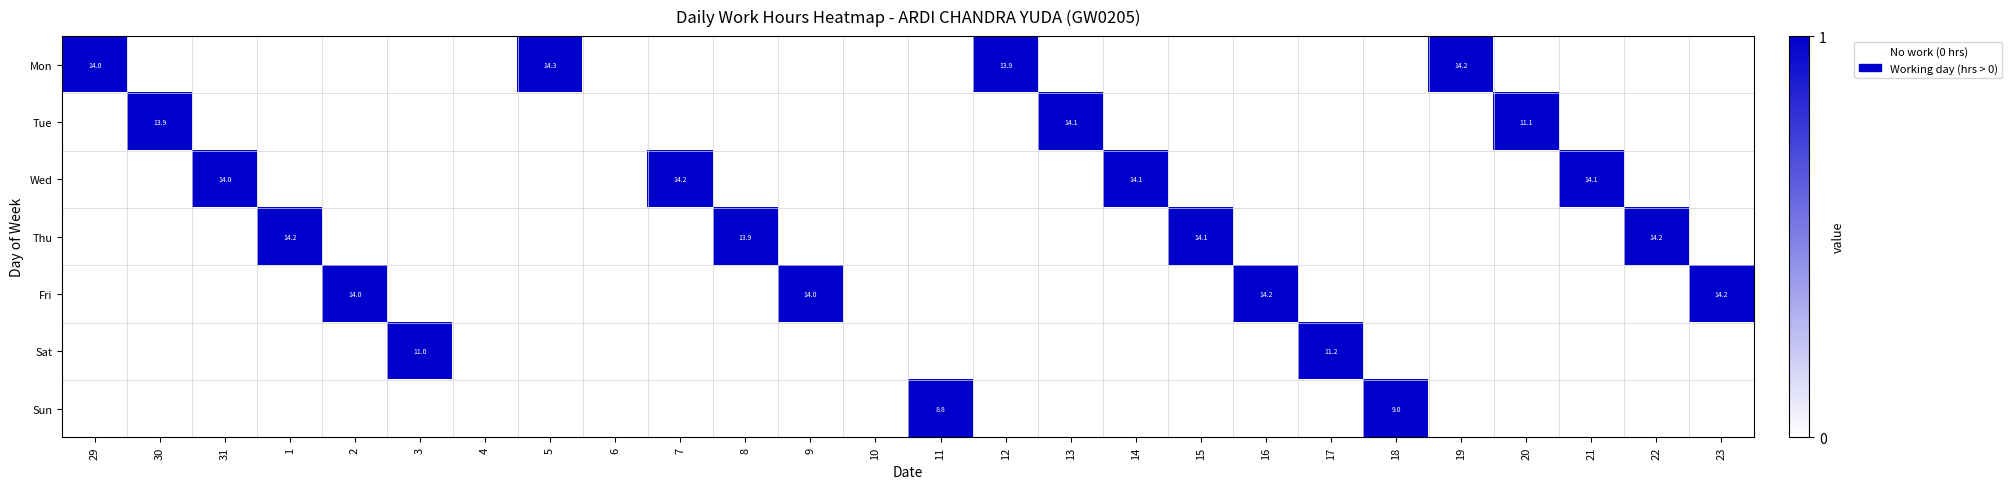

The value of Mon at 19 is 5.0. True or false?

False